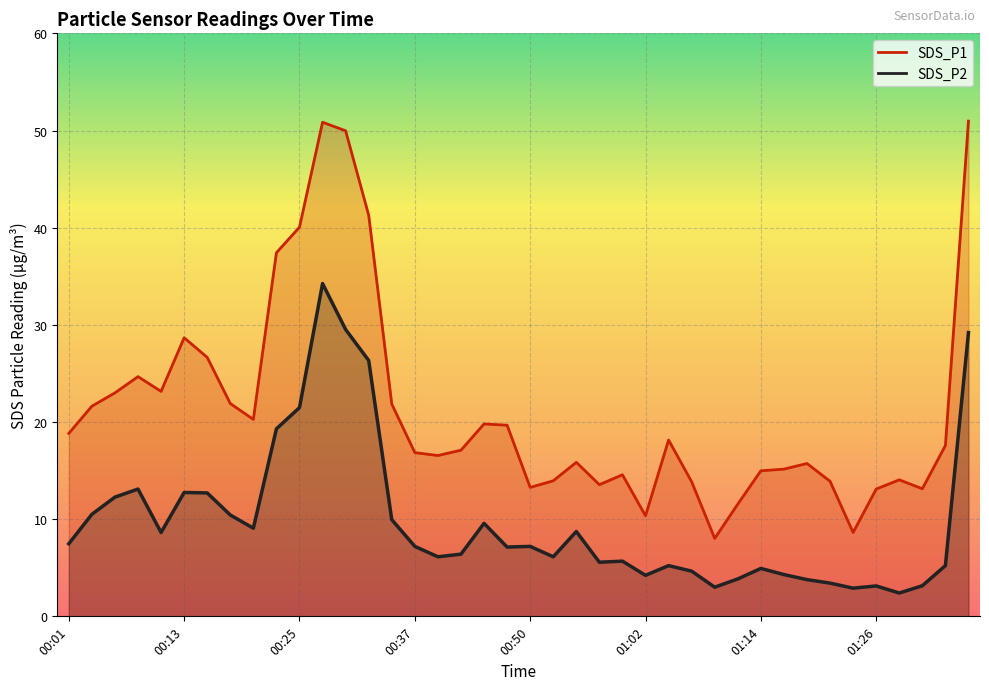

List the series in order of their overall mean, highest first.

SDS_P1, SDS_P2